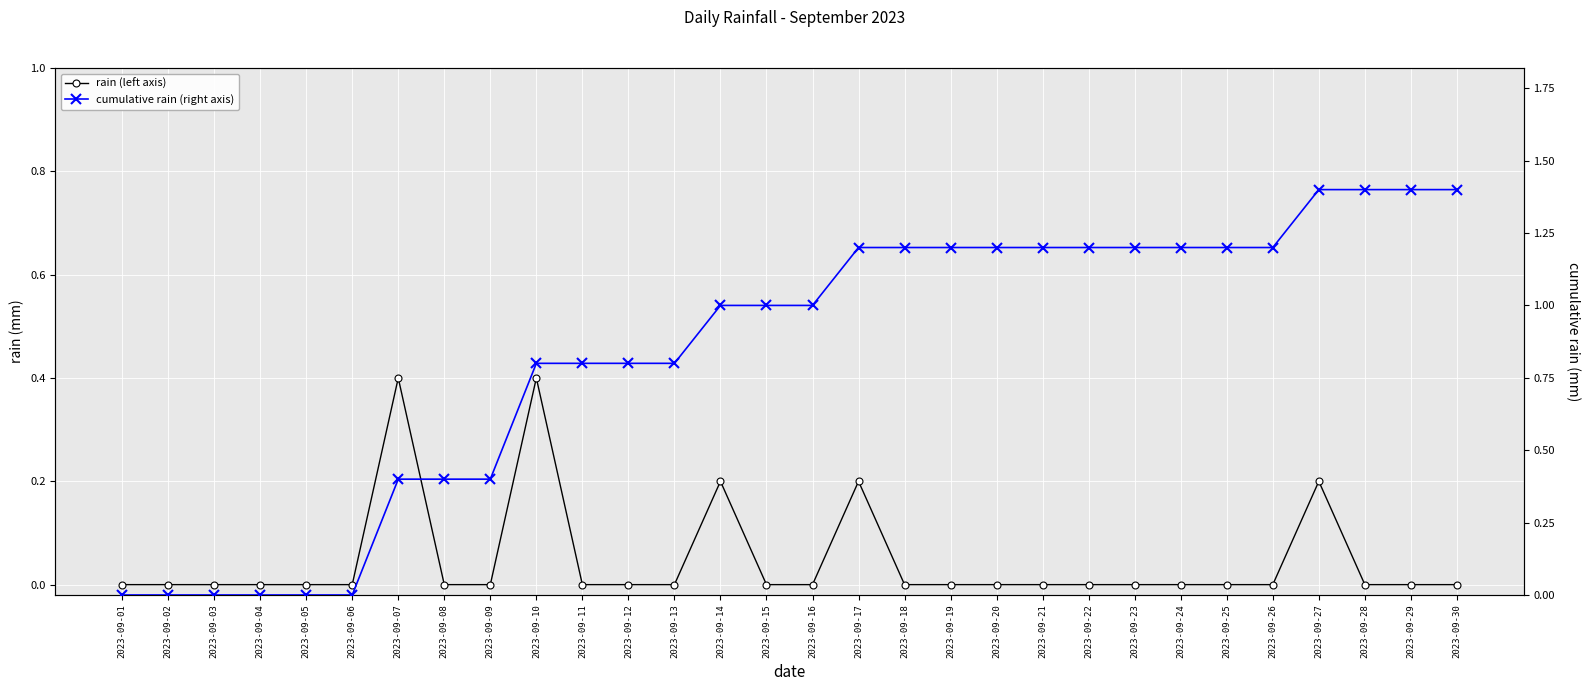

Is it true that rain (left axis) equals 0.2 at 2023-09-22?

False